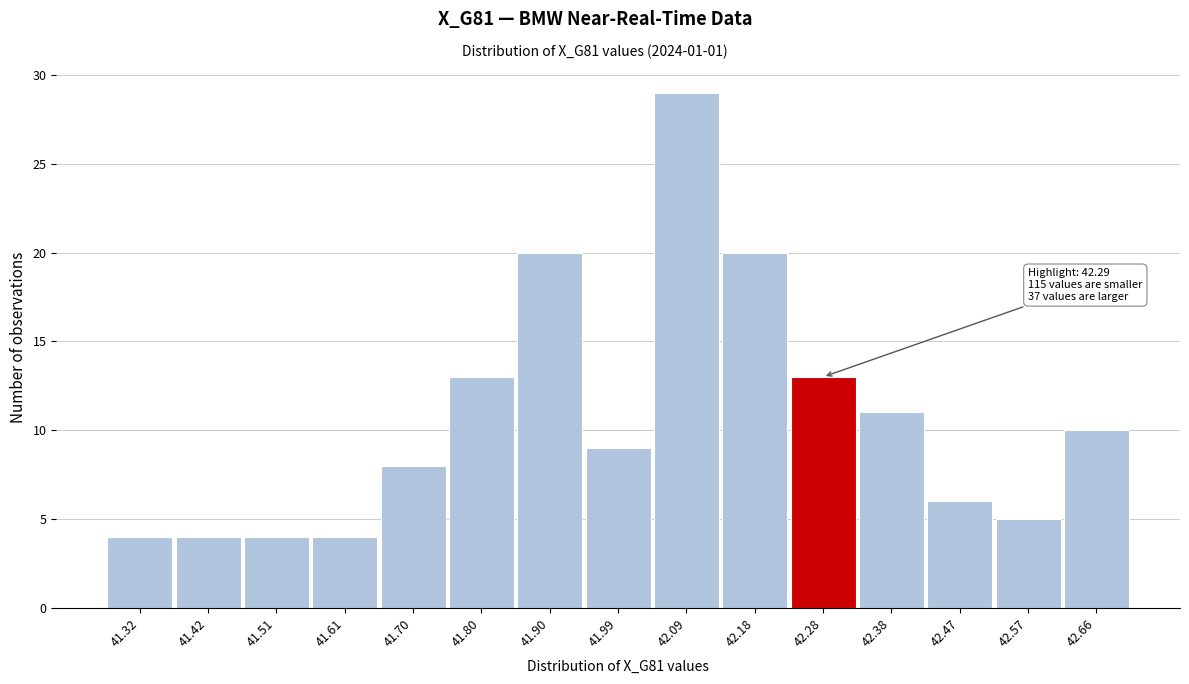

Reading left to right, transcribe all the data shown in this chart.

41.32=4	41.42=4	41.51=4	41.61=4	41.70=8	41.80=13	41.90=20	41.99=9	42.09=29	42.18=20	42.28=13	42.38=11	42.47=6	42.57=5	42.66=10